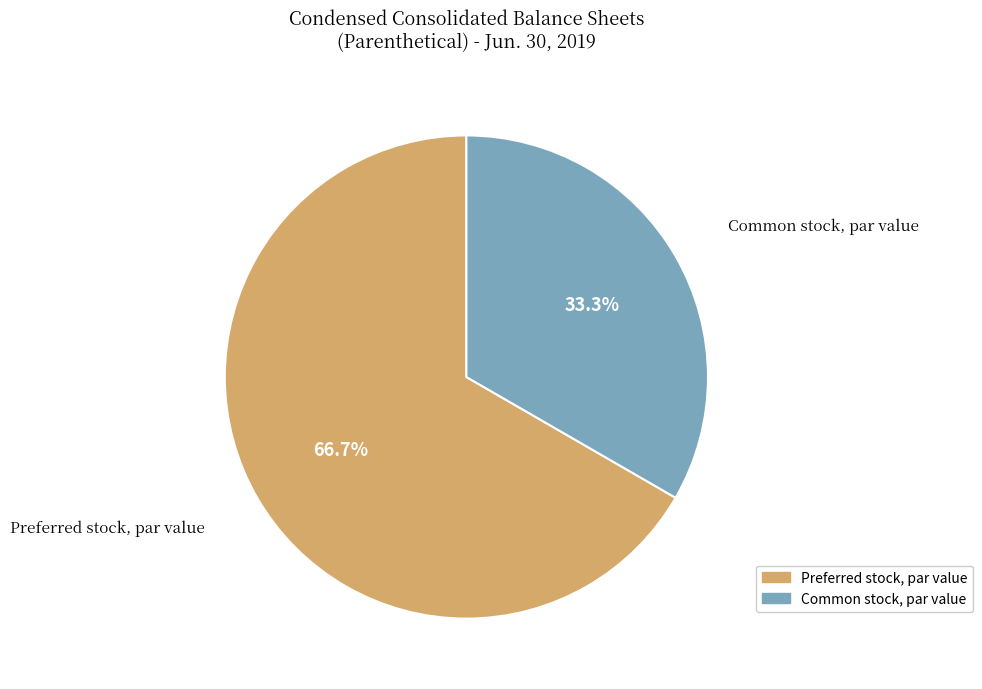

To the nearest percent, what is the combined percentage of Preferred stock, par value and Common stock, par value?

100%